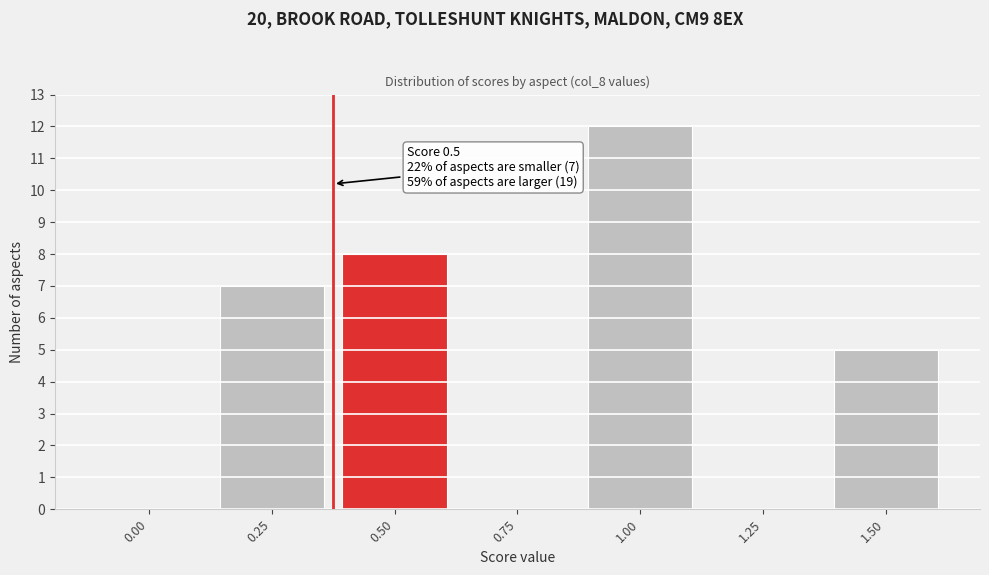

Reading right to left, transcribe all the data shown in this chart.

1.50=5	1.25=0	1.00=12	0.75=0	0.50=8	0.25=7	0.00=0